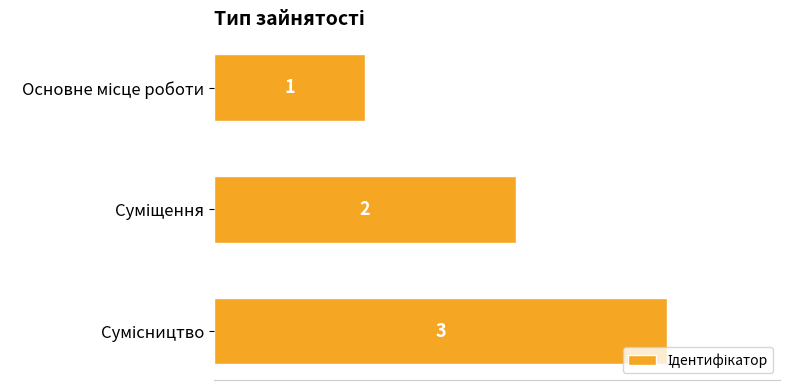

How many series are shown in this chart?

1